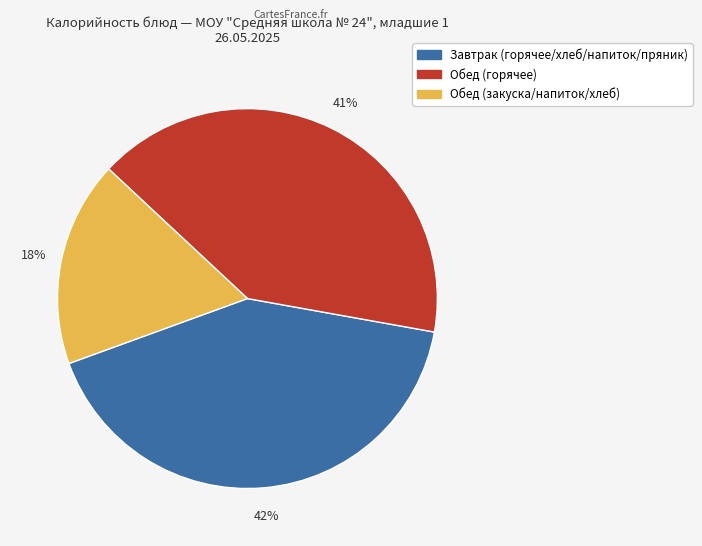

To the nearest percent, what is the average slice percentage?

33%